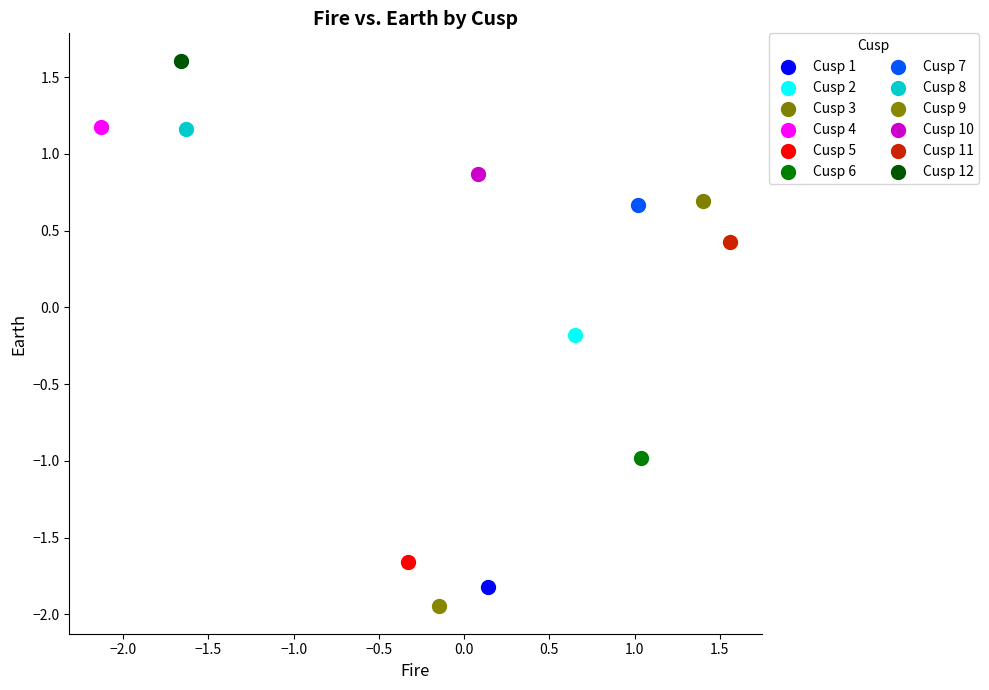

What are all the series names shown in the legend?

Cusp 1, Cusp 2, Cusp 3, Cusp 4, Cusp 5, Cusp 6, Cusp 7, Cusp 8, Cusp 9, Cusp 10, Cusp 11, Cusp 12